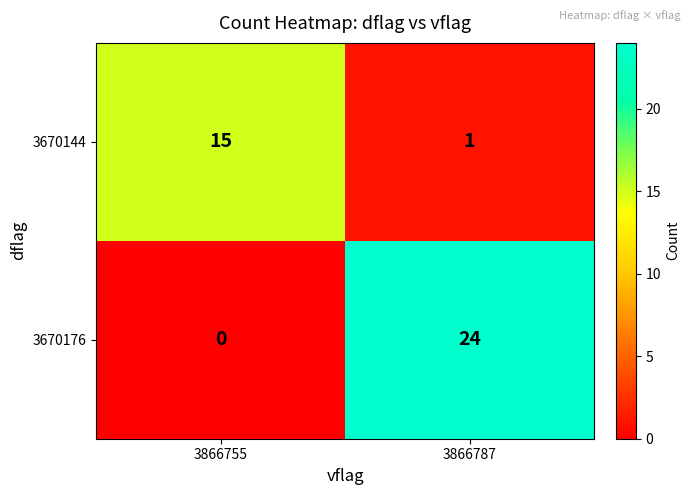

Which series has the largest total across all categories?

3670176